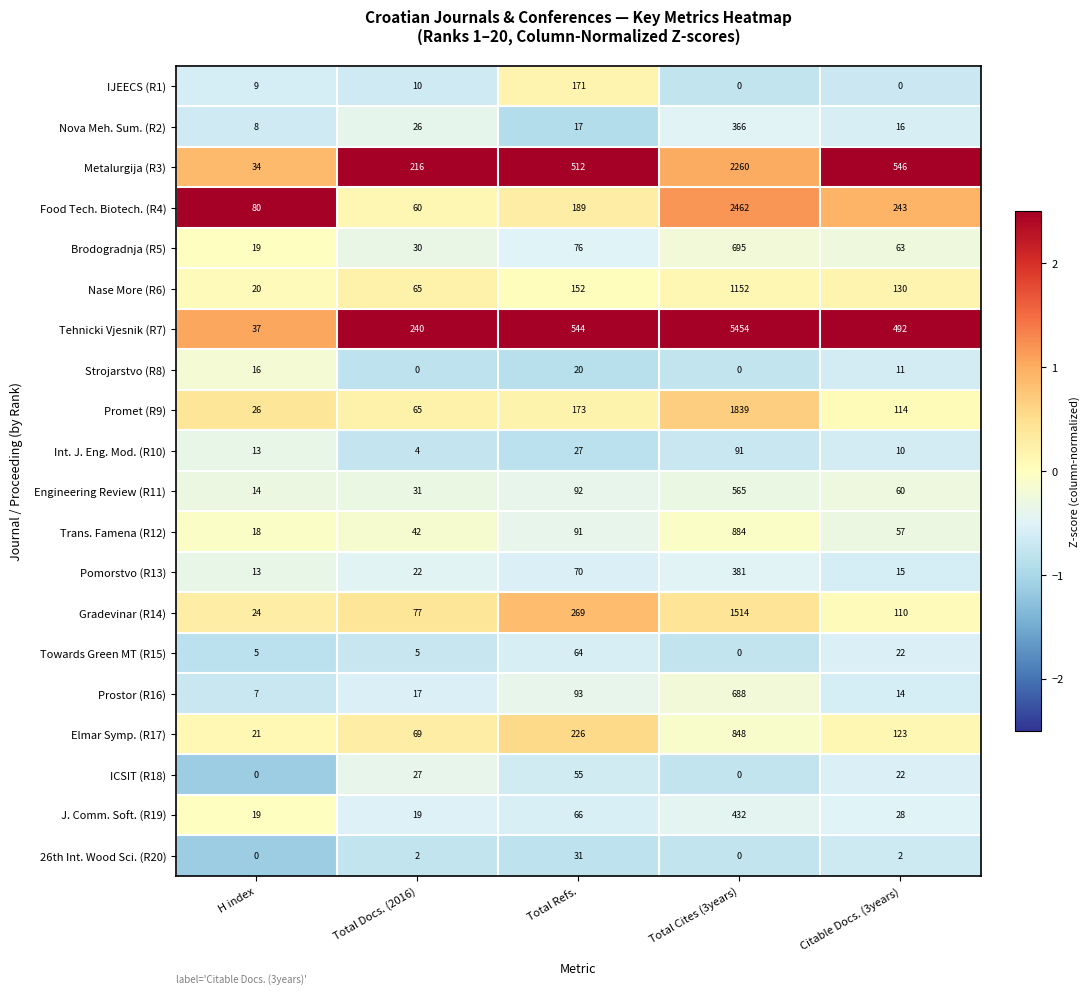

Which series has the largest total across all categories?

Tehnicki Vjesnik (R7)